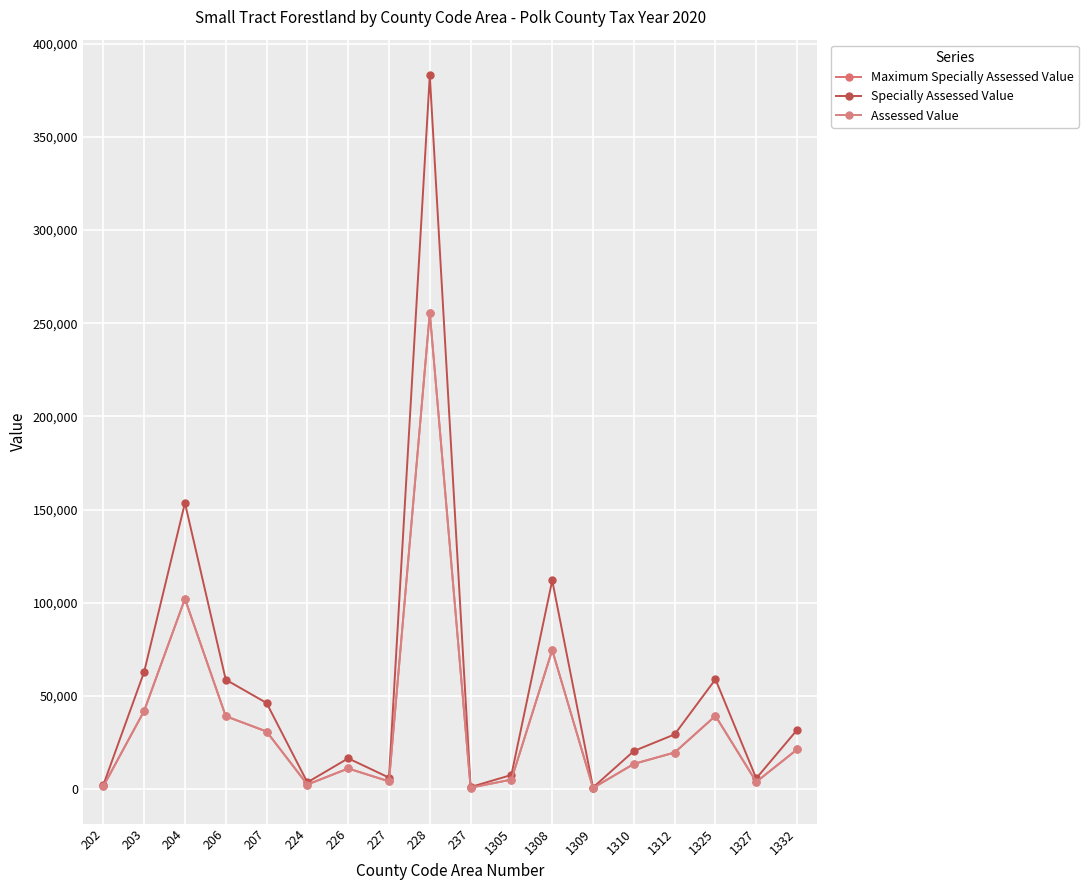

Where is the first local minimum for Maximum Specially Assessed Value?

224